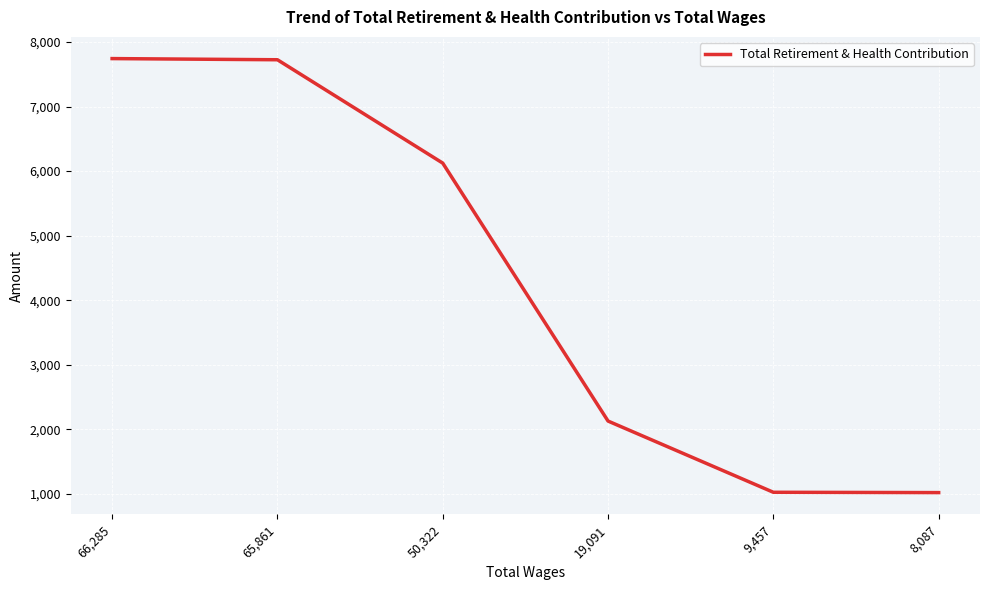

Where is the data nearest to the value 4380?

50,322